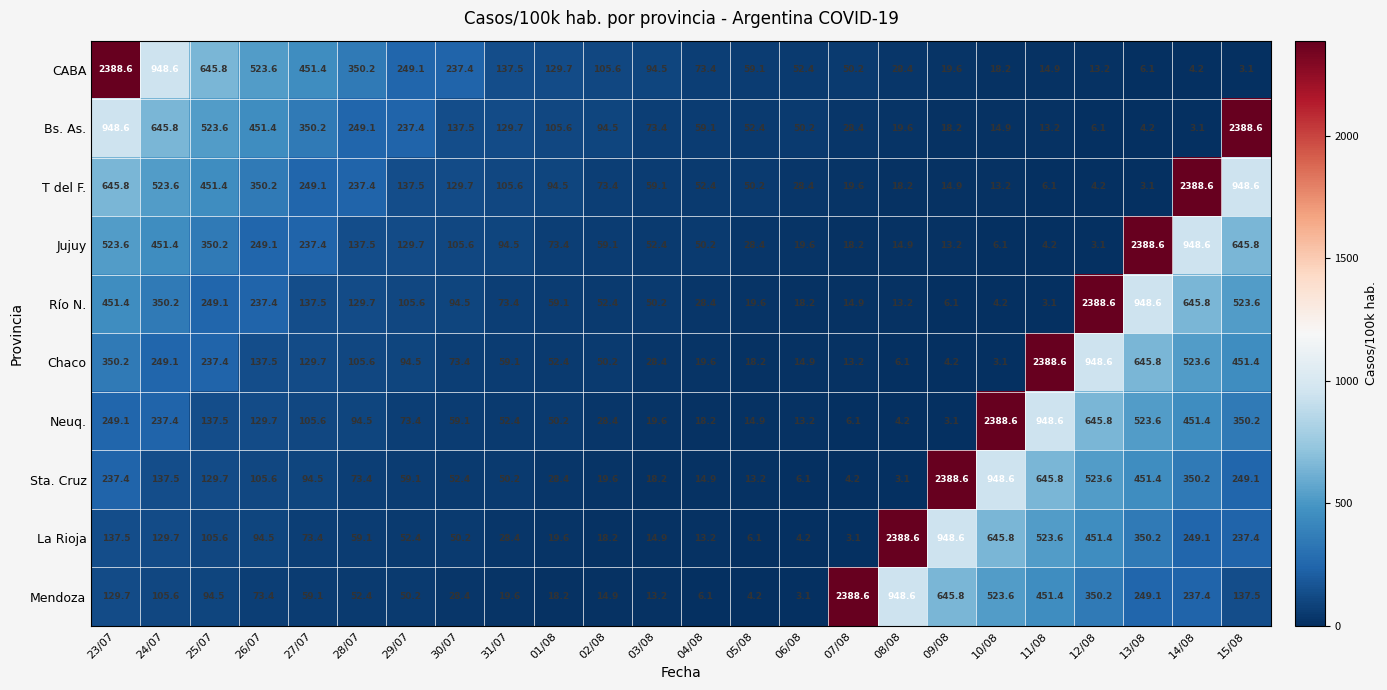

True or false: Jujuy has a value of 4.7 at 07/08.

False